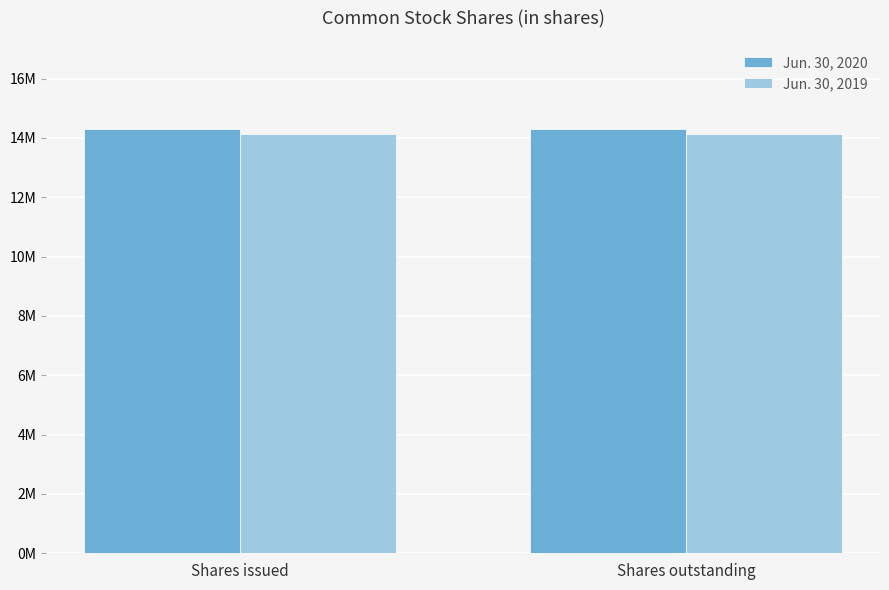

The Jun. 30, 2019 series shows 14114000 at Shares outstanding. True or false?

True